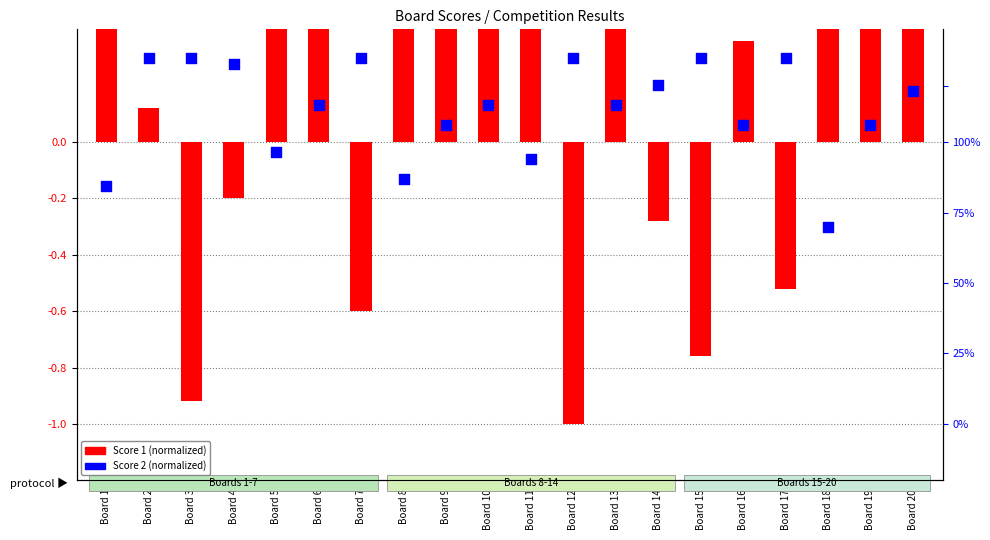

Which series has the largest total across all categories?

Score 1 (normalized)